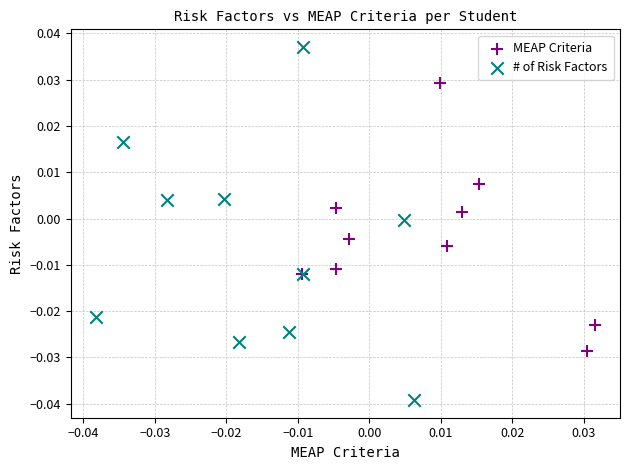

Which series contains the highest Y value?

# of Risk Factors